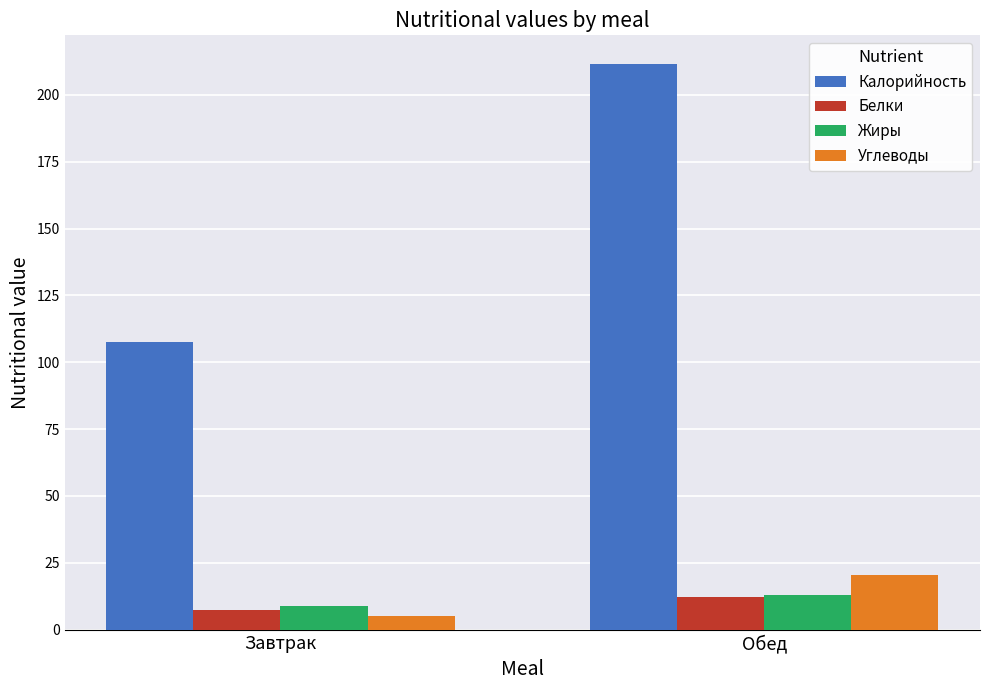

The value of Белки at Завтрак is 7.3. True or false?

True